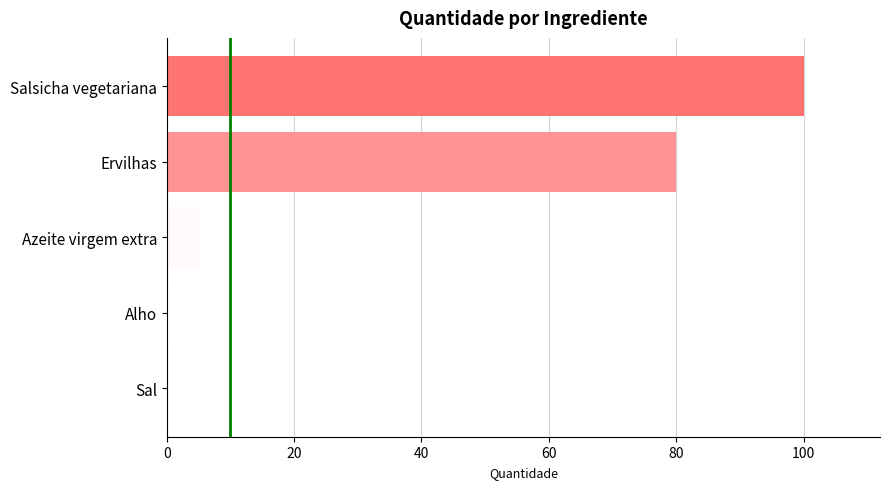

What is the sum of all values?

185.7